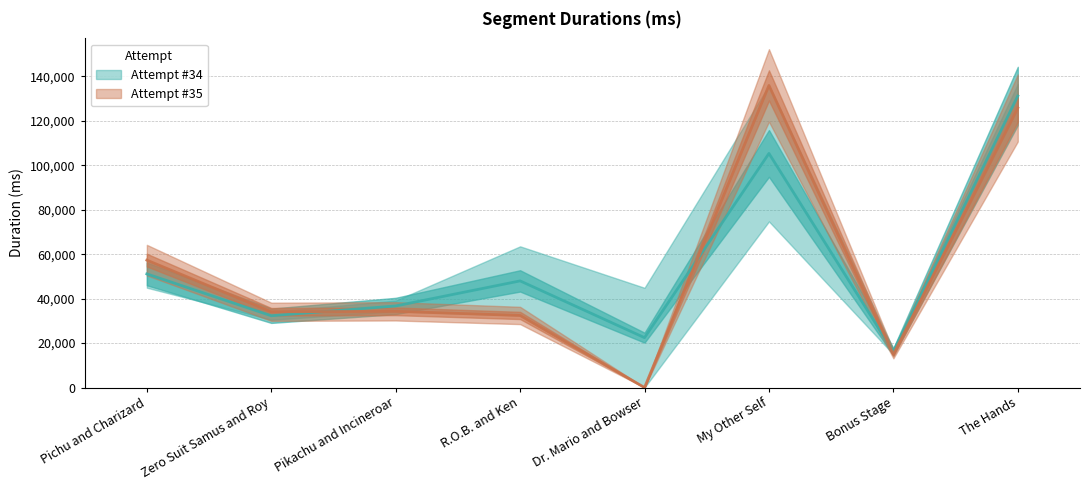

At which category does the chart reach its minimum across all series?

Dr. Mario and Bowser